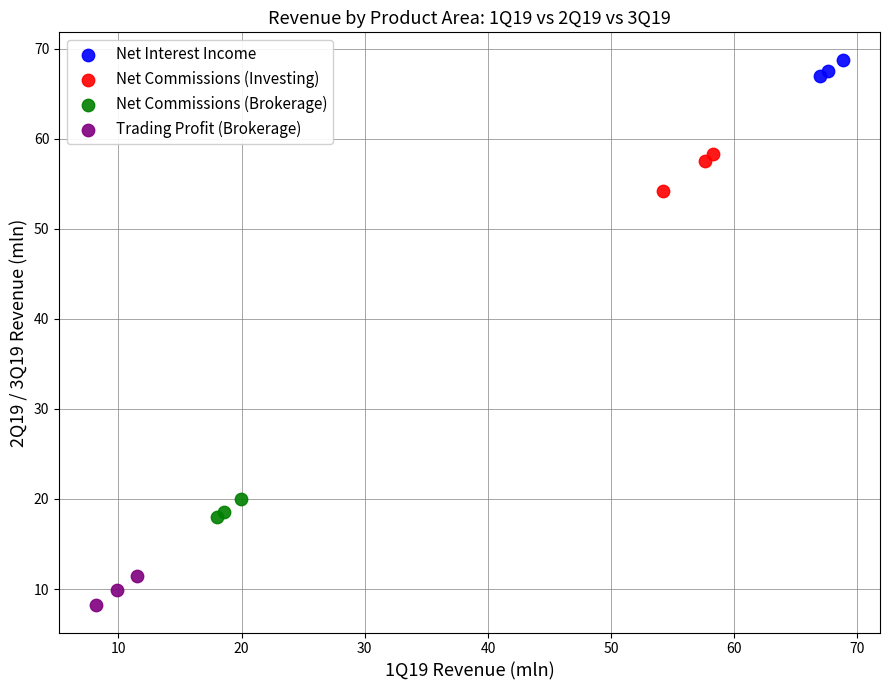

Which series reaches the maximum Y coordinate?

Net Interest Income